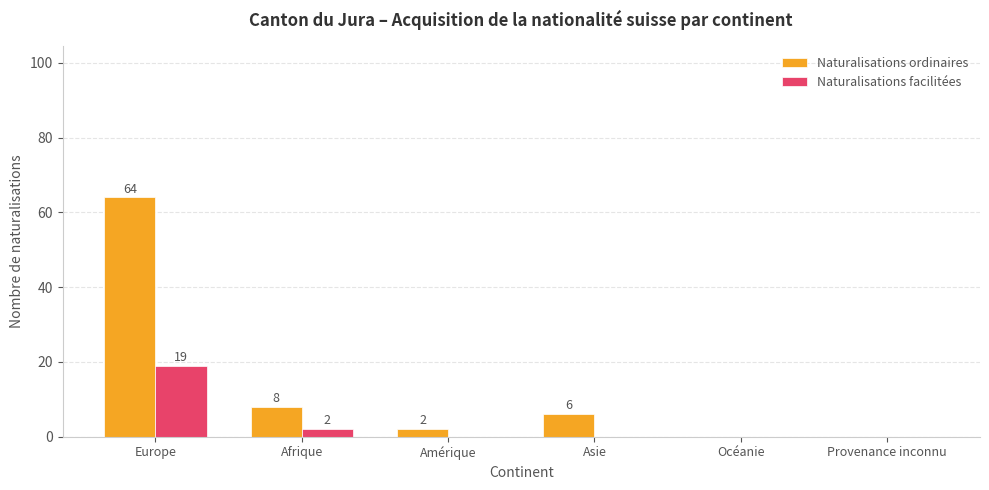

Are the bars horizontal?

No